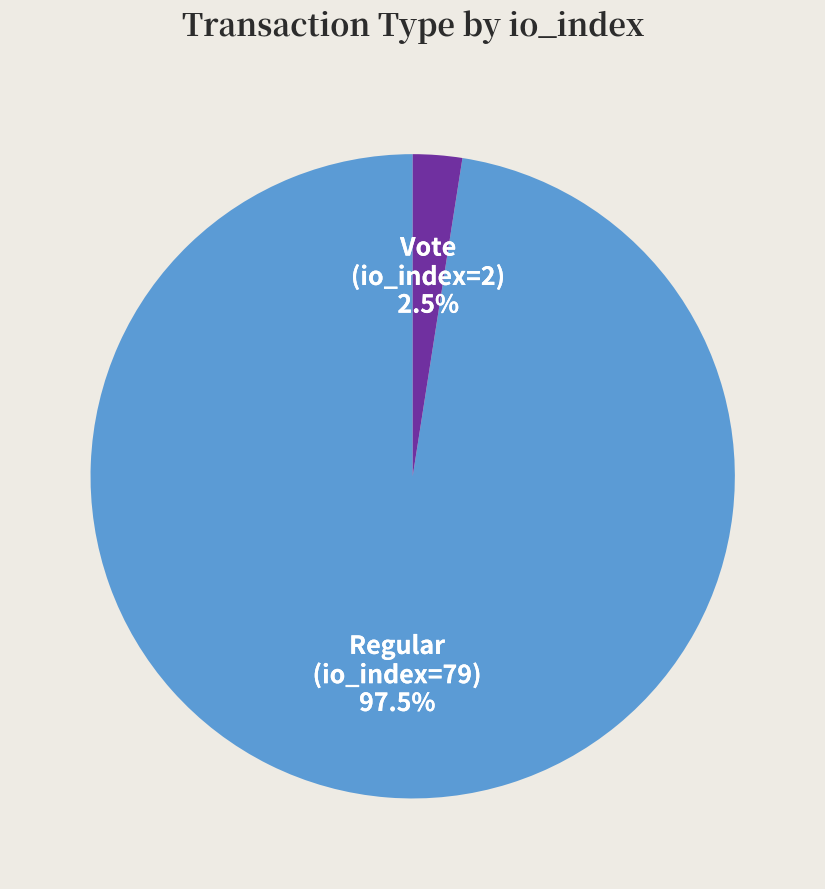

Rank the categories by value from highest to lowest.

Regular (io_index=79), Vote (io_index=2)